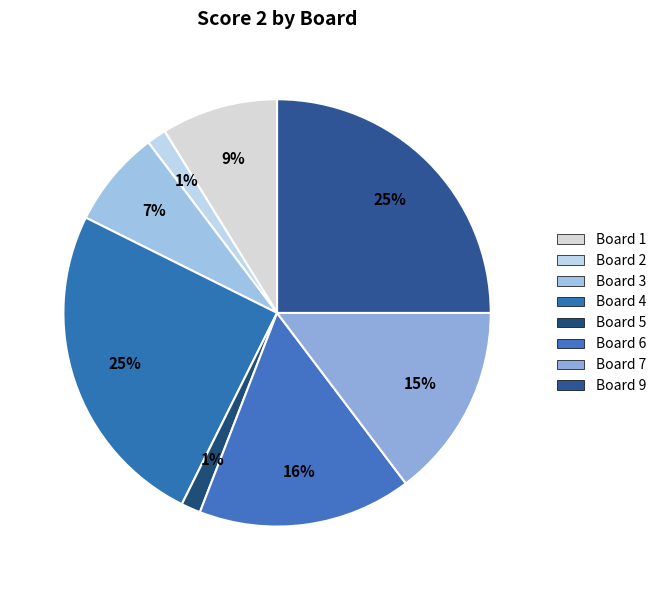

How many slices are in this pie chart?

8